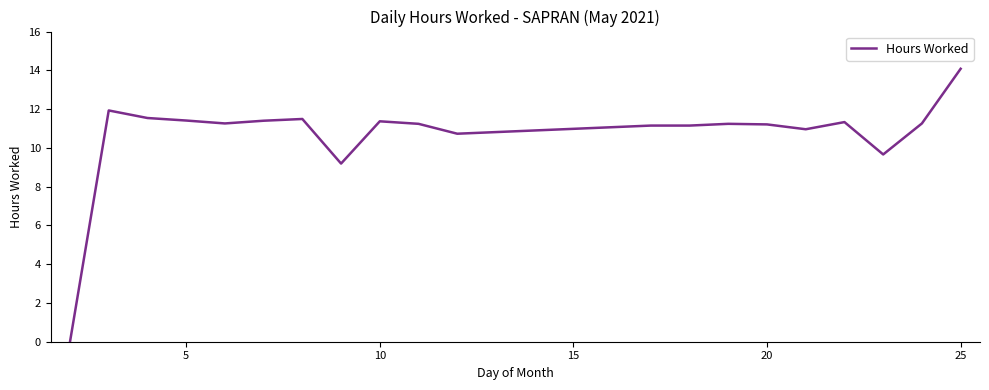

What is the average value?

10.7